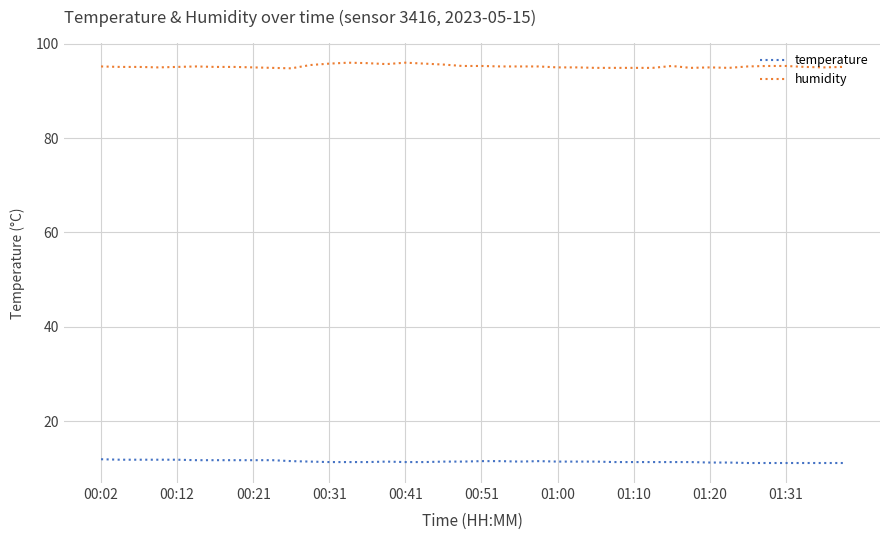

True or false: humidity and temperature cross at least once.

False